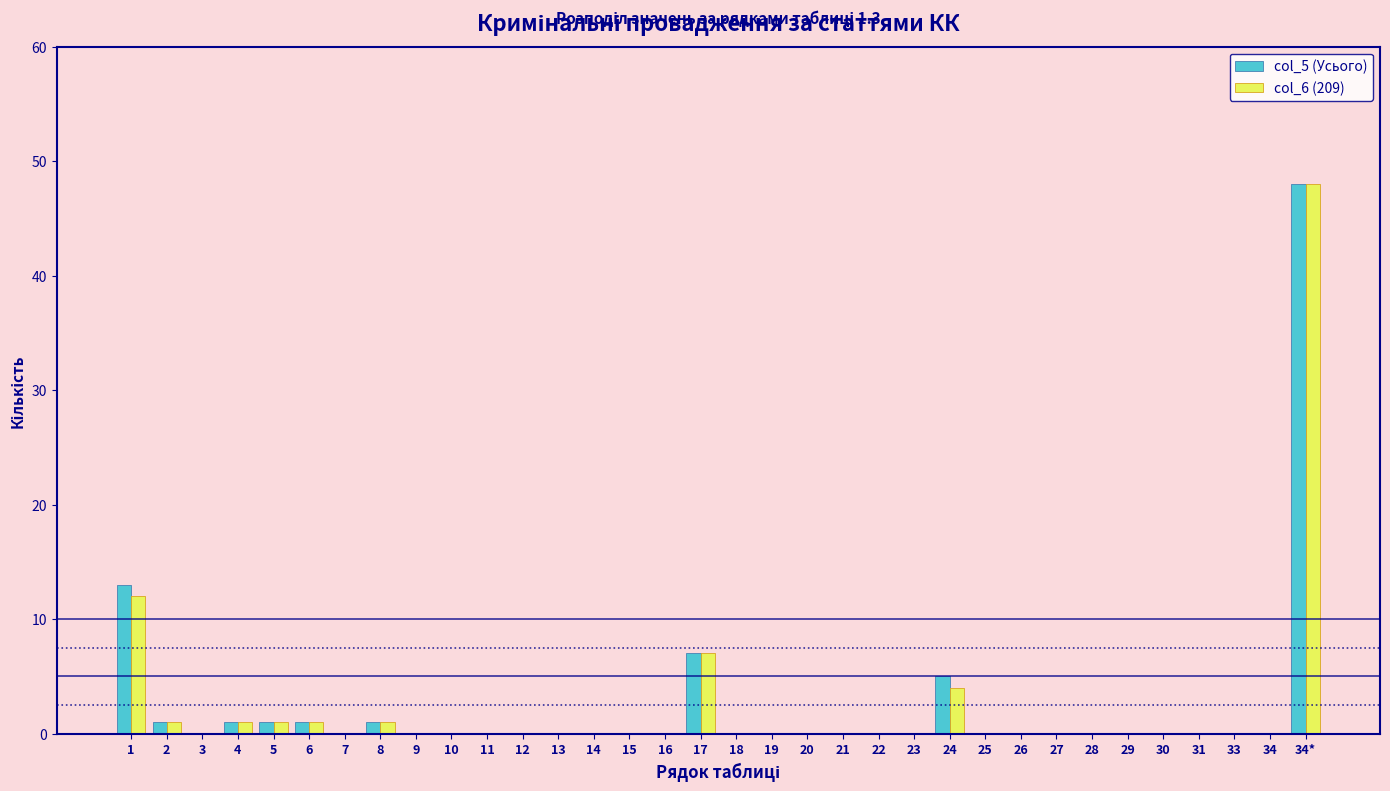

The col_6 (209) series shows 21 at 16. True or false?

False